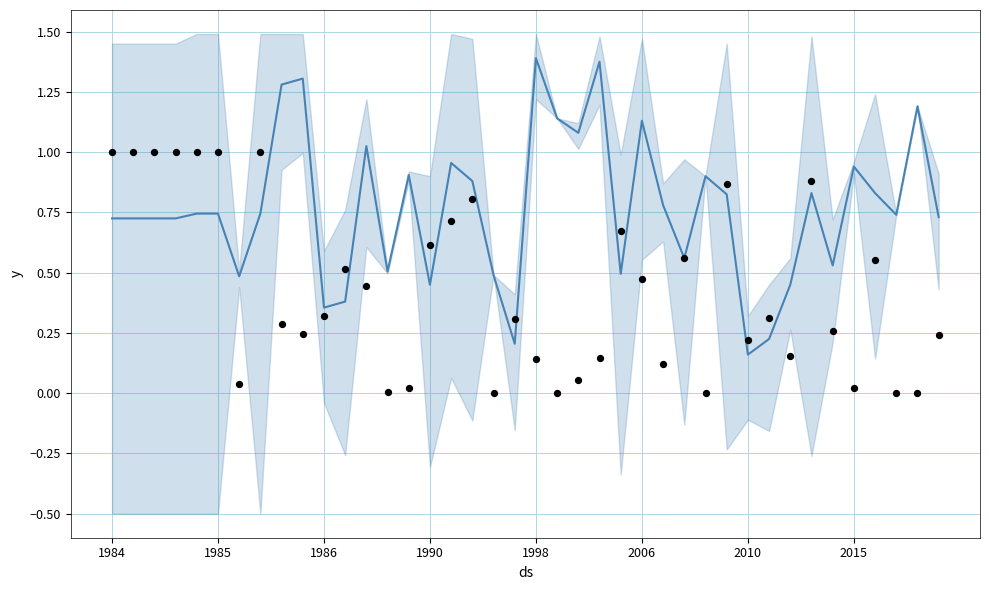

At how many categories does at least one series exceed 0?

40